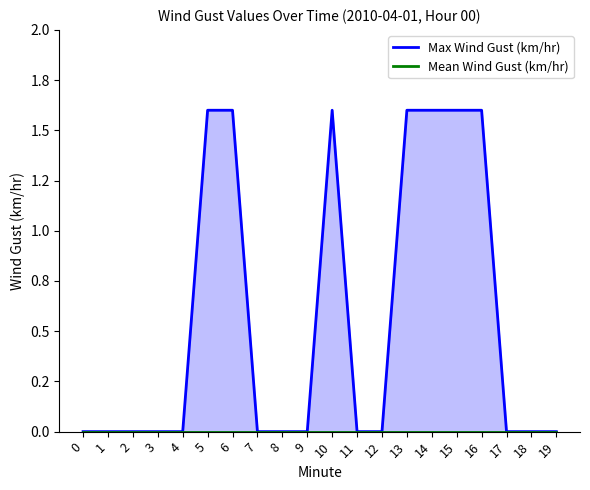

Rank the series by their maximum value, from highest to lowest.

Max Wind Gust (km/hr), Mean Wind Gust (km/hr)